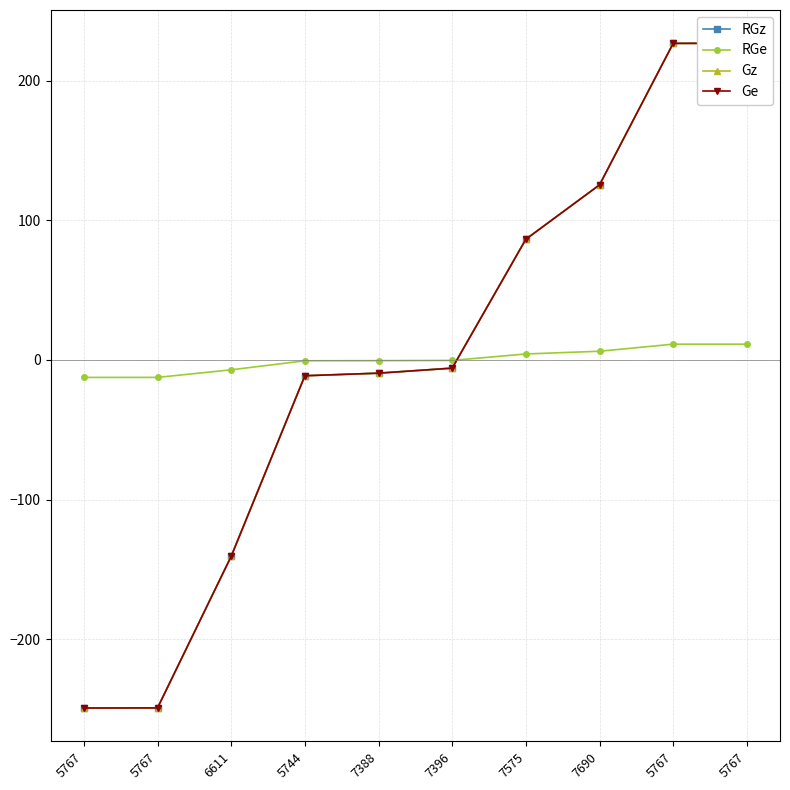

True or false: Gz and RGz intersect in this chart.

False